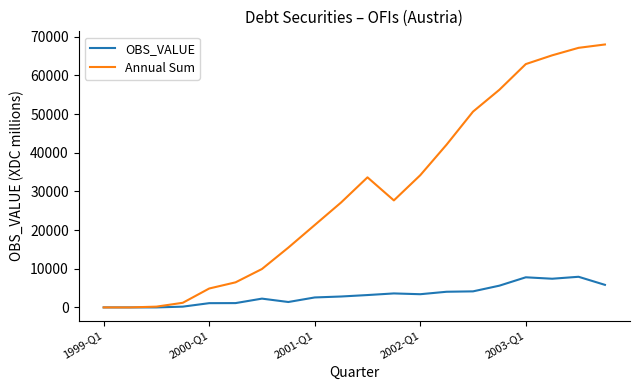

Which series has the largest range (max minus min)?

Annual Sum